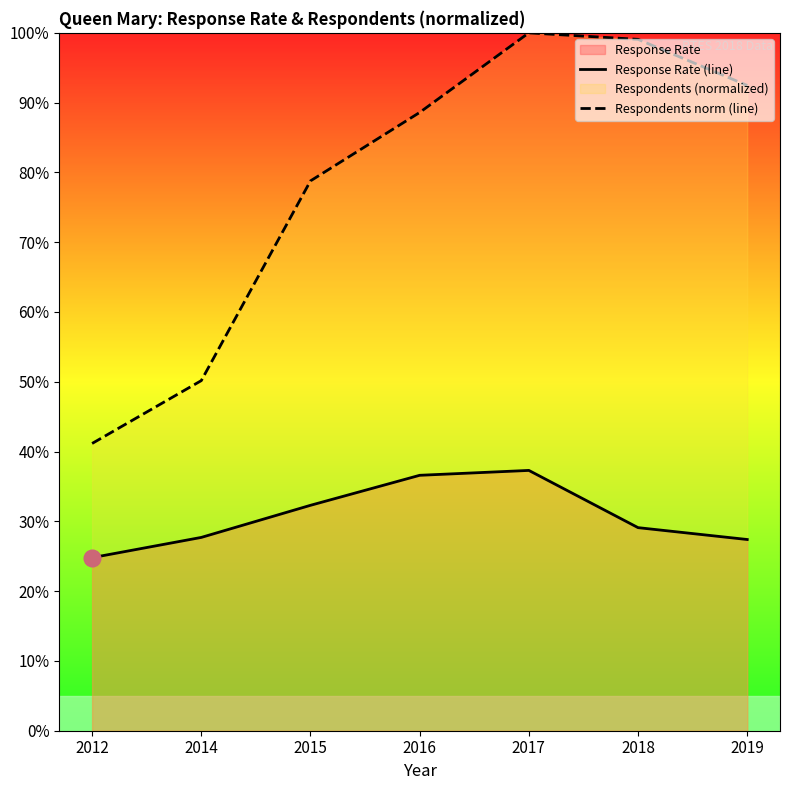

Reading left to right, transcribe all the data shown in this chart.

Response Rate (line): 0.2	0.3	0.3	0.4	0.4	0.3	0.3
Respondents norm (line): 0.4	0.5	0.8	0.9	1.0	1.0	0.9